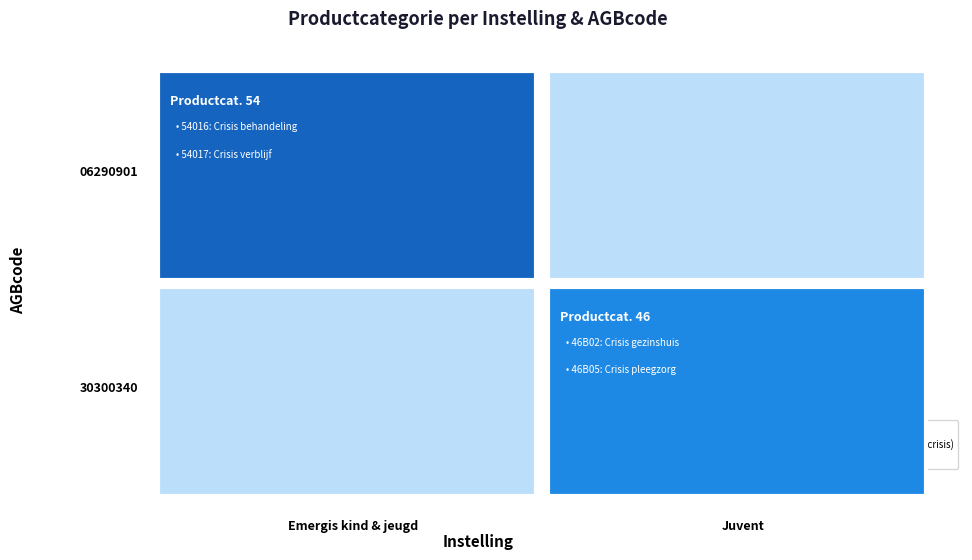

Which series has the widest spread of values?

Emergis kind & jeugd